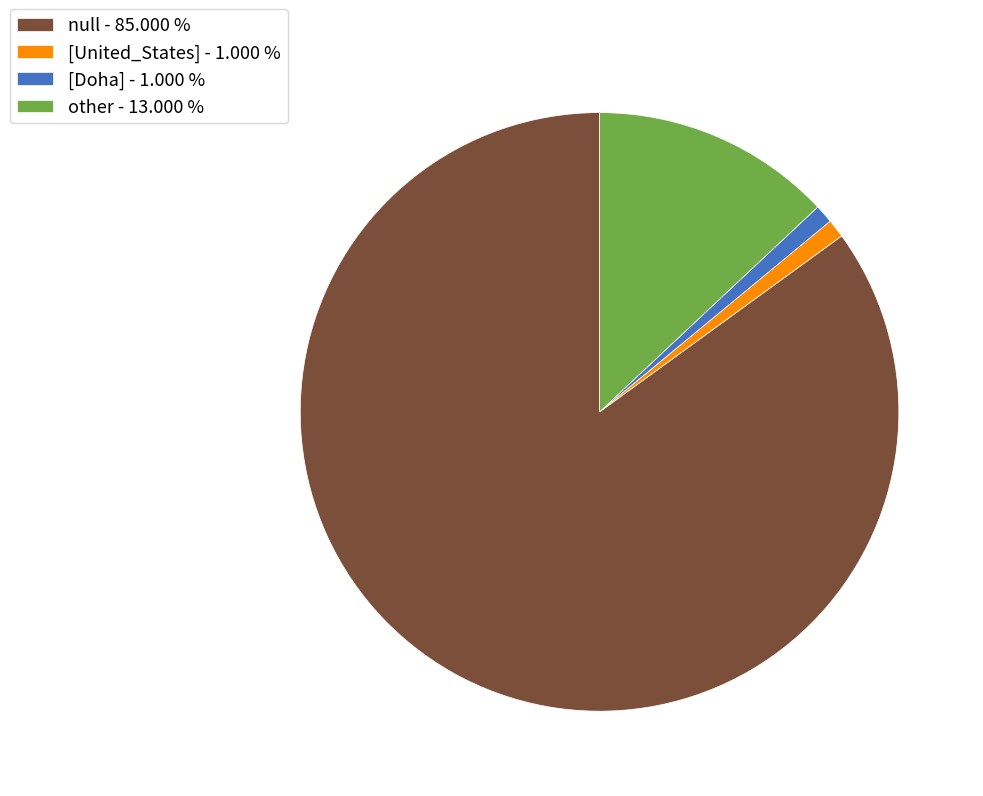

What is the ratio of the value at null - 85.000 % to the value at other - 13.000 %?

6.5